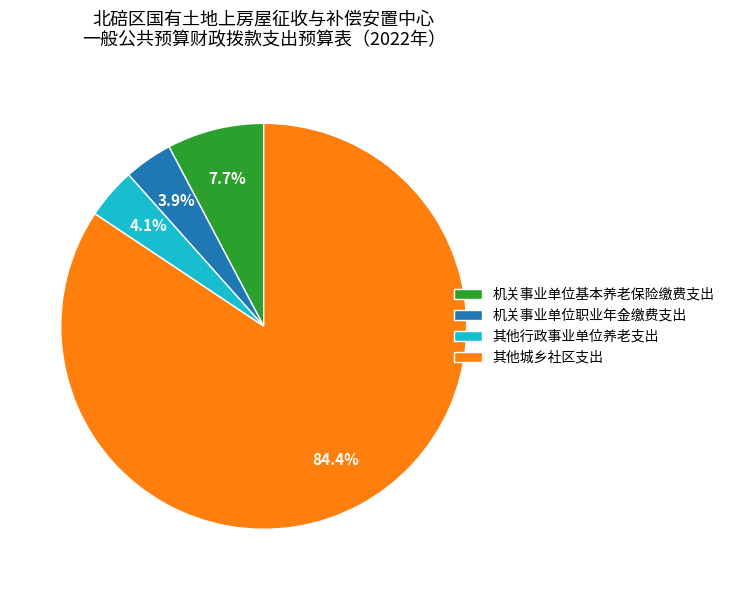

To the nearest percent, what is the difference between the largest and smallest slice percentages?

80%